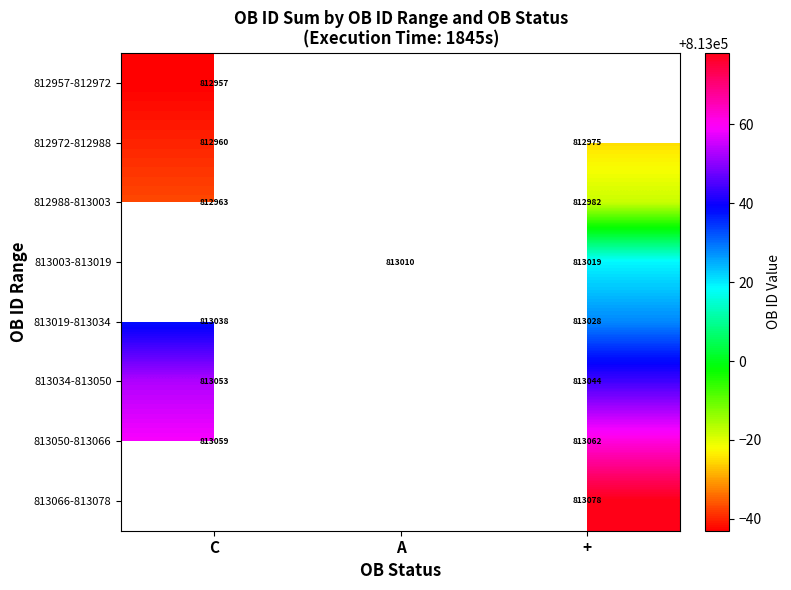

Which category has the lowest value across all series?

C